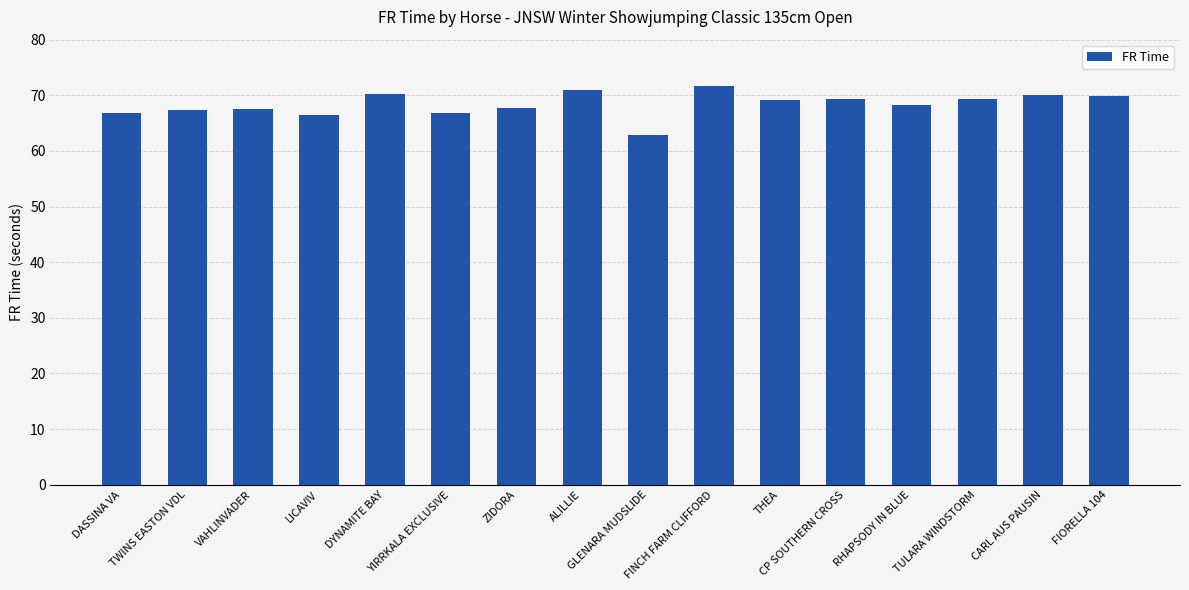

What is the greatest value displayed?

71.6